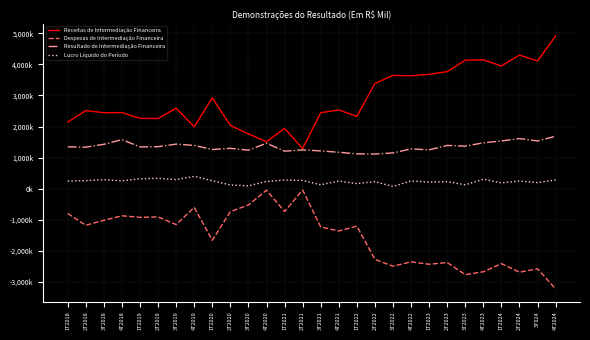

What position from the right is 4T2018?

25